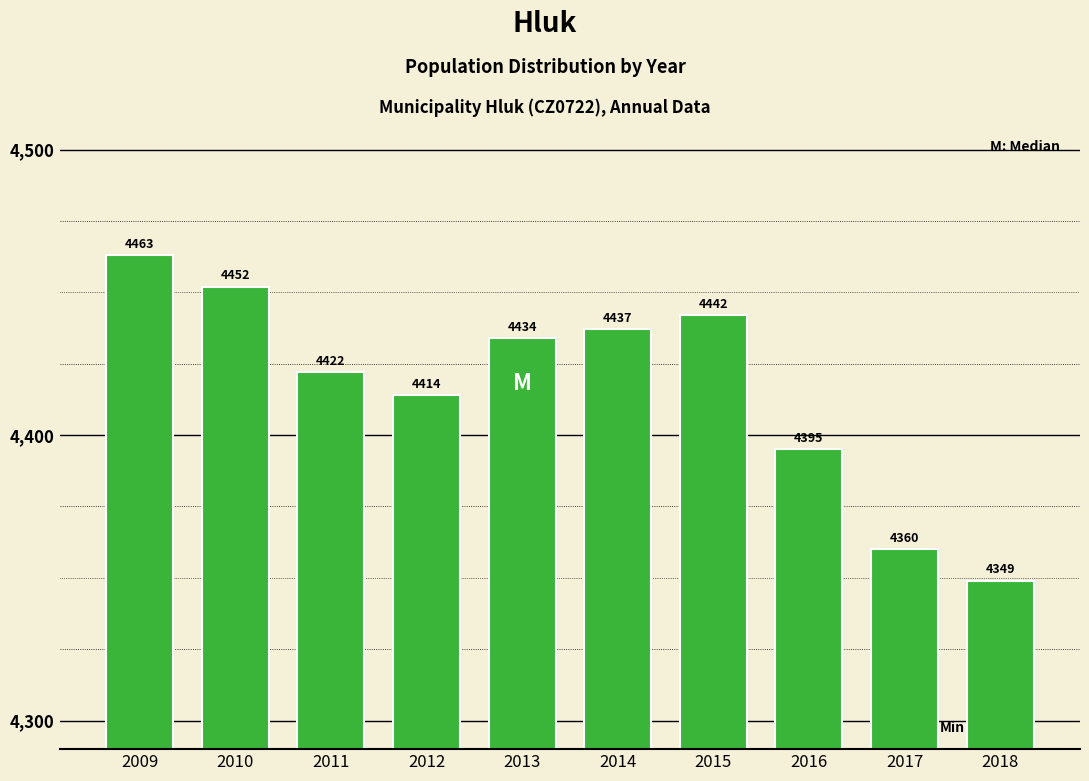

Reading left to right, transcribe all the data shown in this chart.

2009=4463	2010=4452	2011=4422	2012=4414	2013=4434	2014=4437	2015=4442	2016=4395	2017=4360	2018=4349